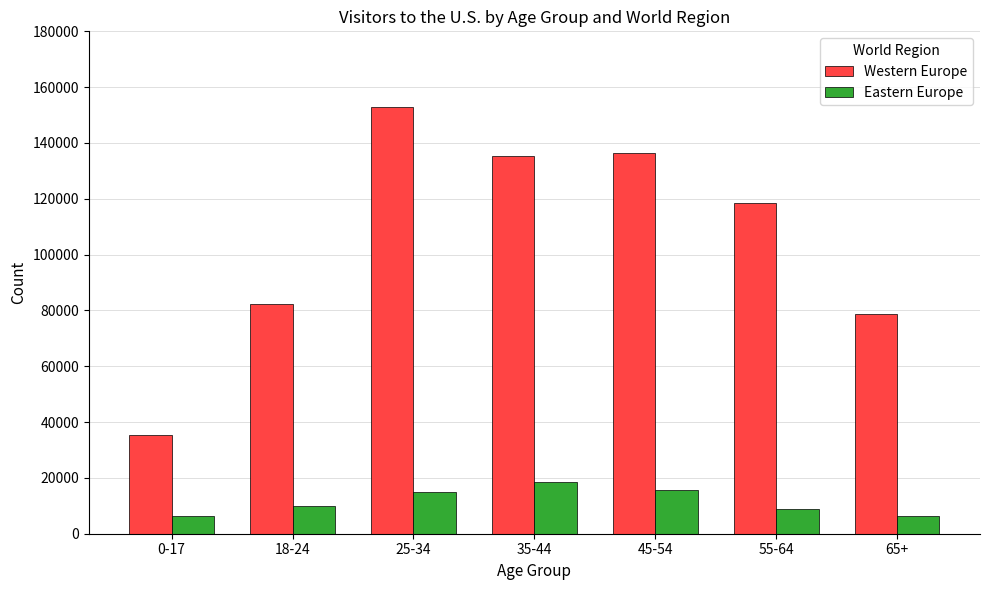

What is the greatest value displayed?

152749